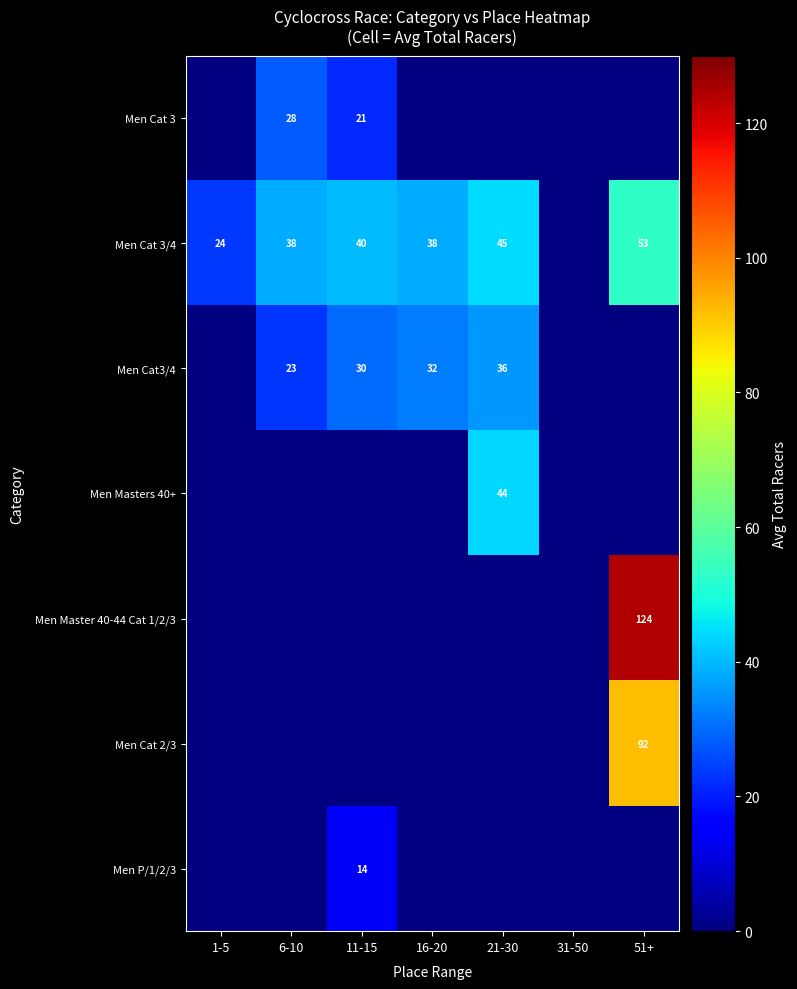

Is the value of Men Cat 3/4 at 1-5 greater than the value of Men Master 40-44 Cat 1/2/3 at 21-30?

No